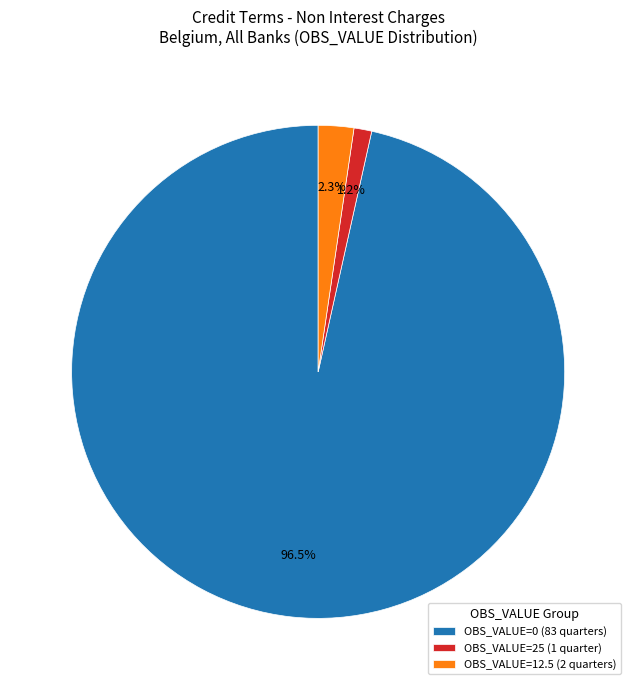

Do OBS_VALUE=0 (83 quarters) and OBS_VALUE=25 (1 quarter) together represent more than half of the pie?

Yes